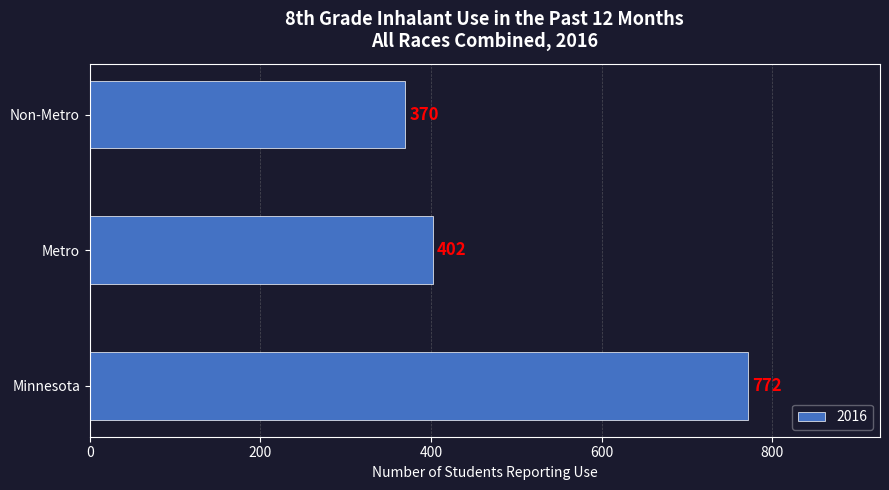

Count the number of data series in this chart.

1